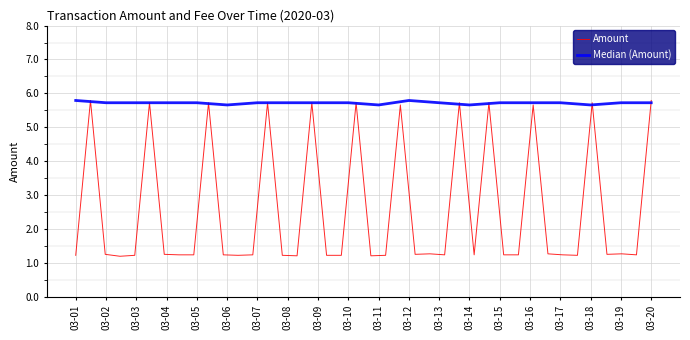

What is the value of the 15th point from the left?

5.7